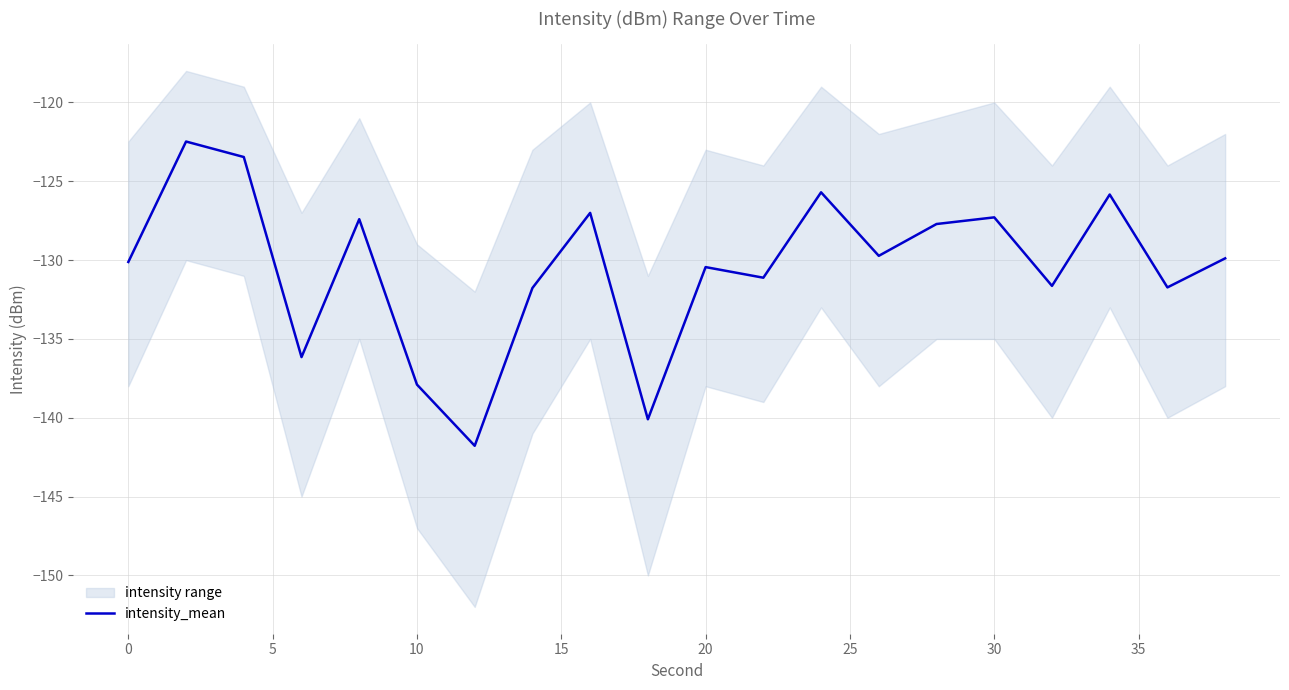

What is the lowest value of the intensity_mean series?

-141.8